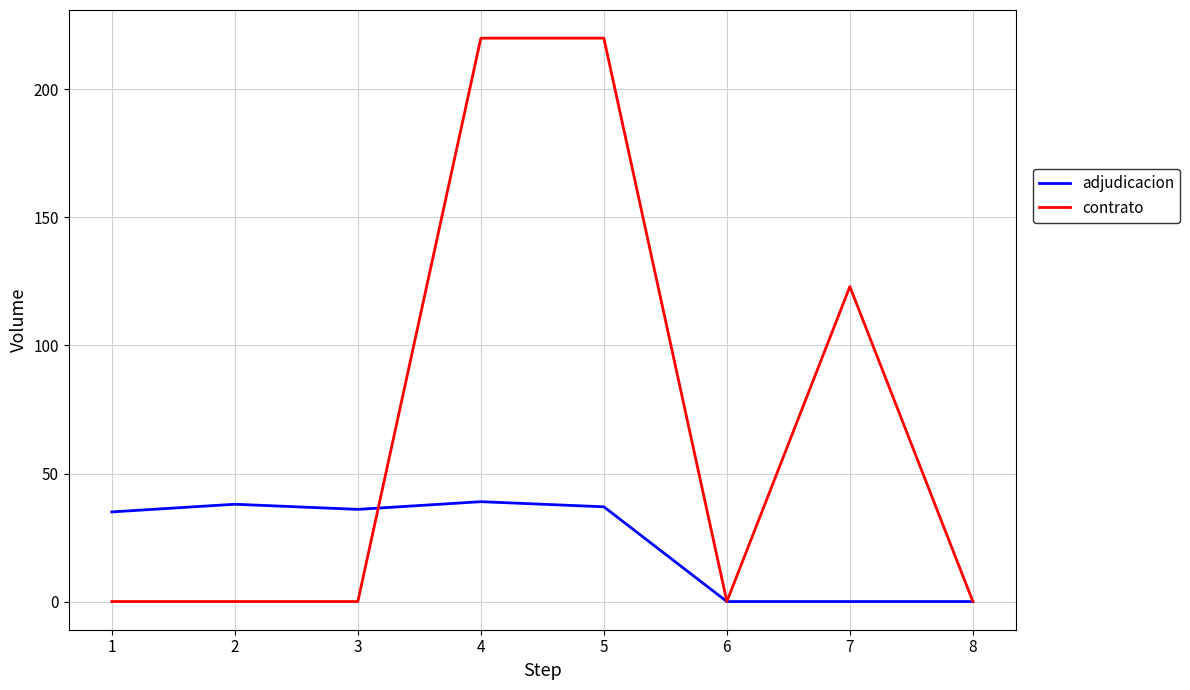

Rank the series by their average value, from highest to lowest.

contrato, adjudicacion